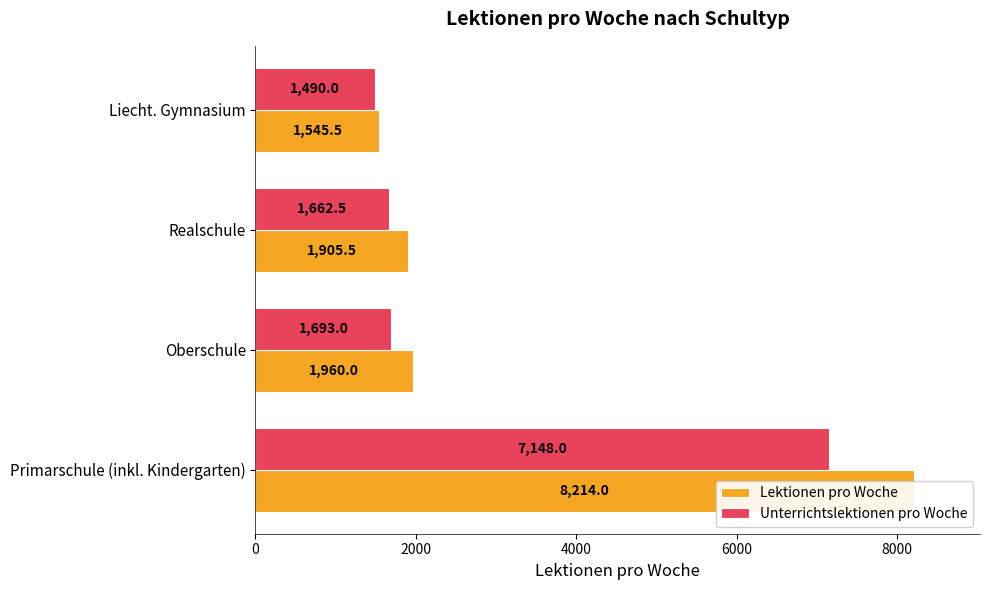

How many bars are there in total?

8